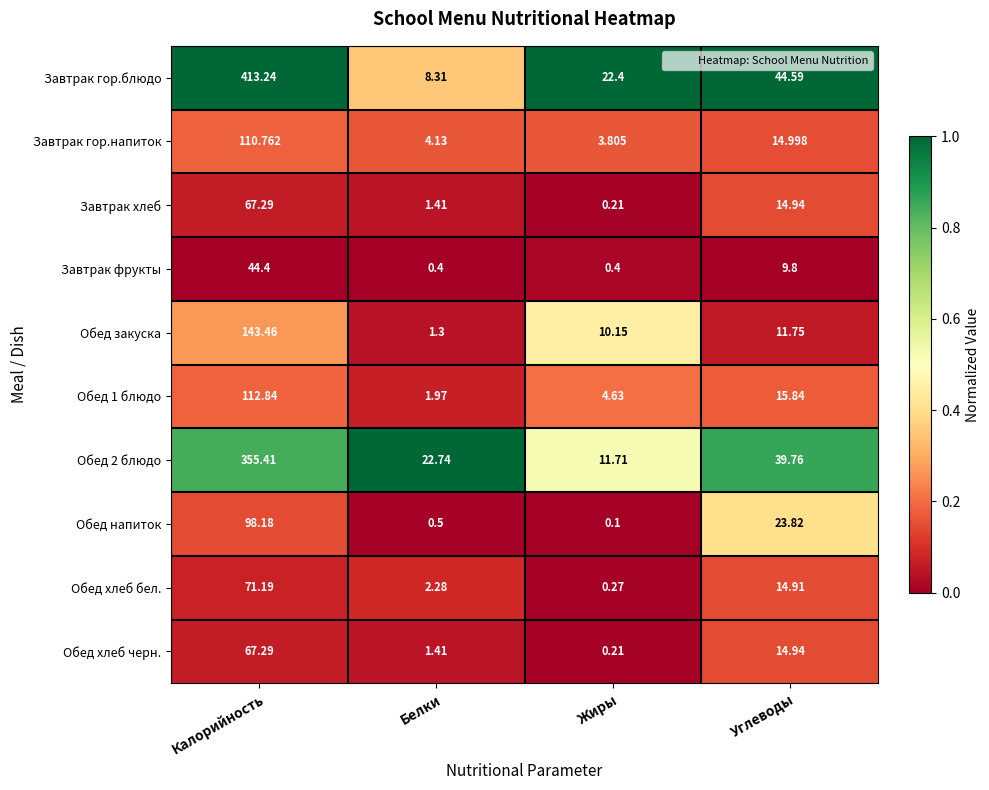

Where does the Завтрак гор.блюдо series first go above 44?

Калорийность